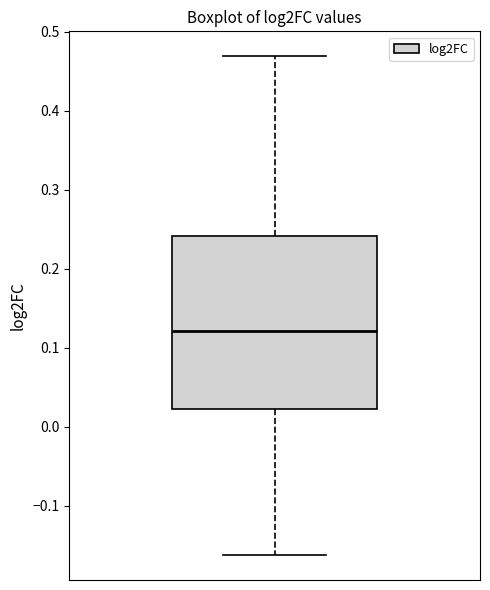

Transcribe this box plot: give where the median line is, the range the box spans, and where the two whiskers end, as read against the y-axis. The values are not printed on the chart, so give them approximately, as read against the axis.

median 0.12, box 0.02 to 0.24, whiskers -0.16 to 0.47